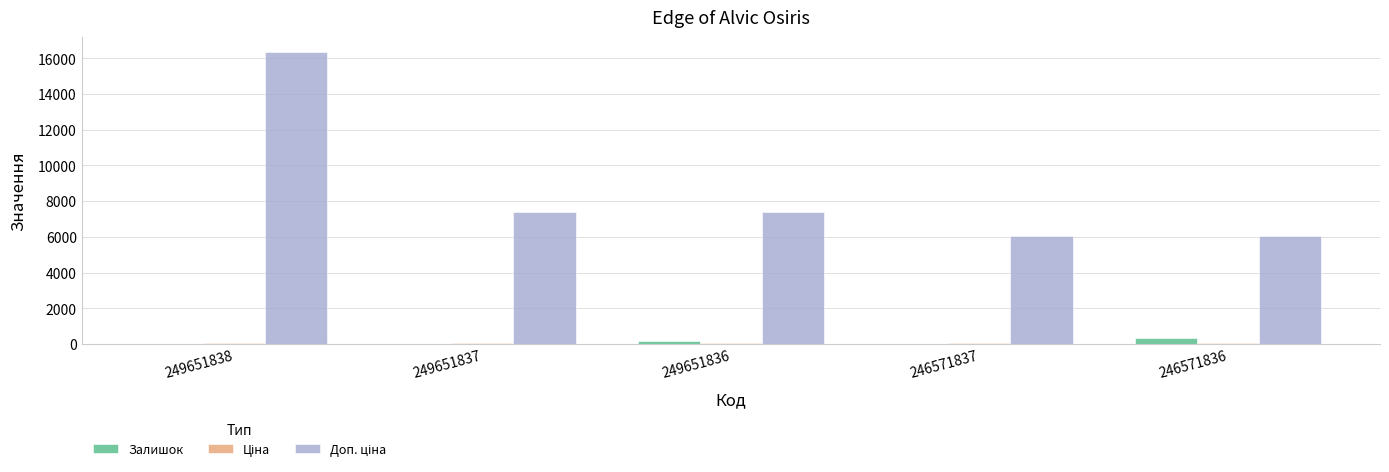

What is the sum of all Залишок values?

503.0